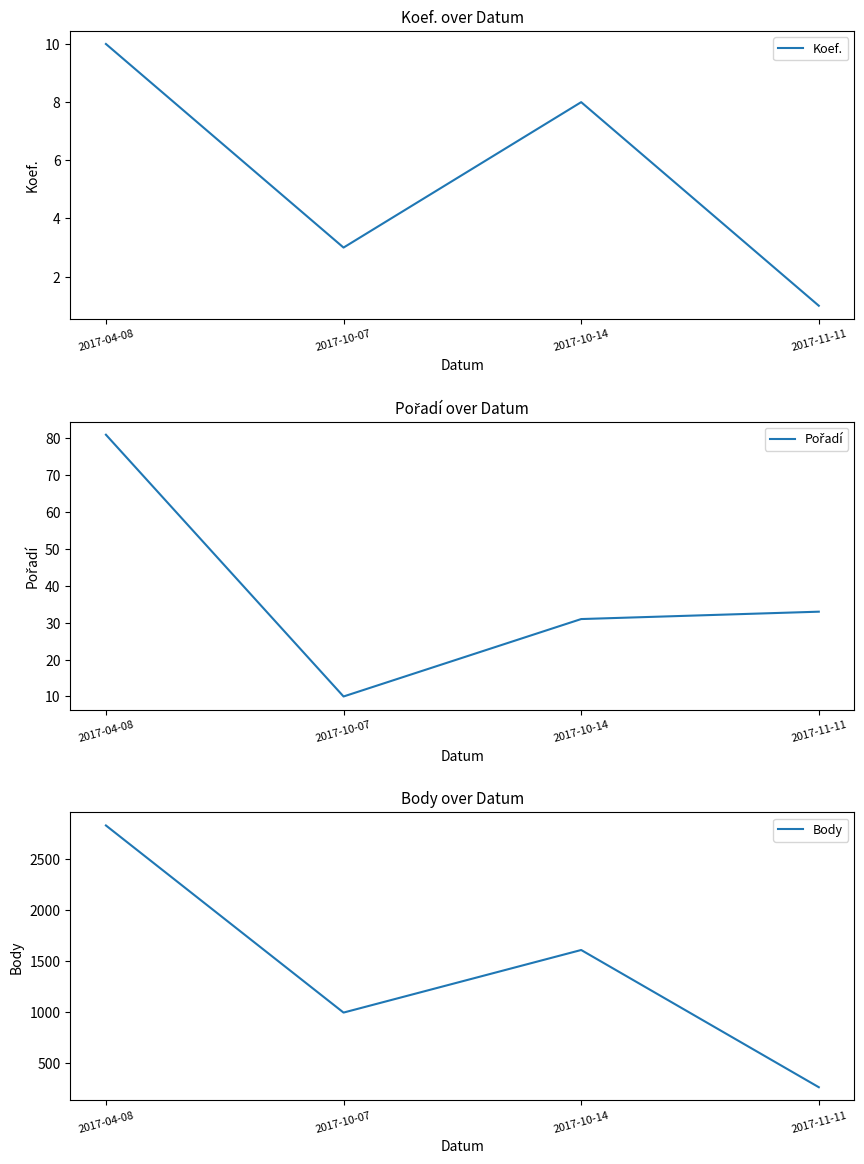

True or false: Koef. has more than 1 interior local peaks.

False